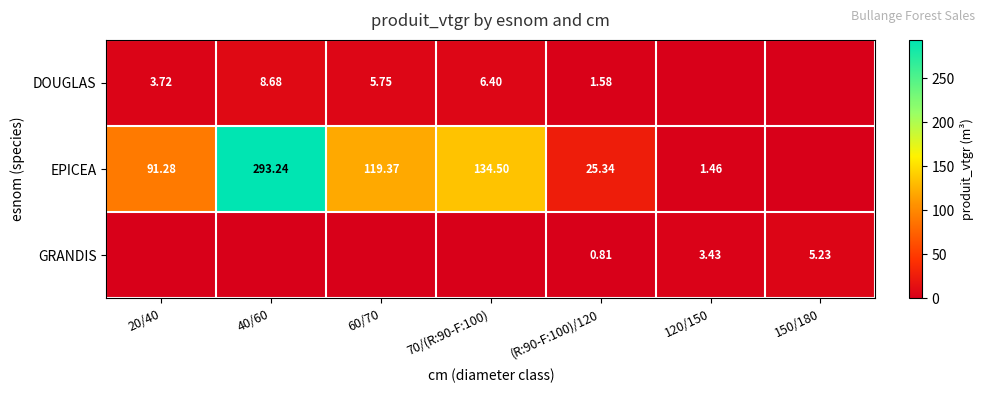

Is the value of DOUGLAS at 40/60 greater than the value of EPICEA at 60/70?

No